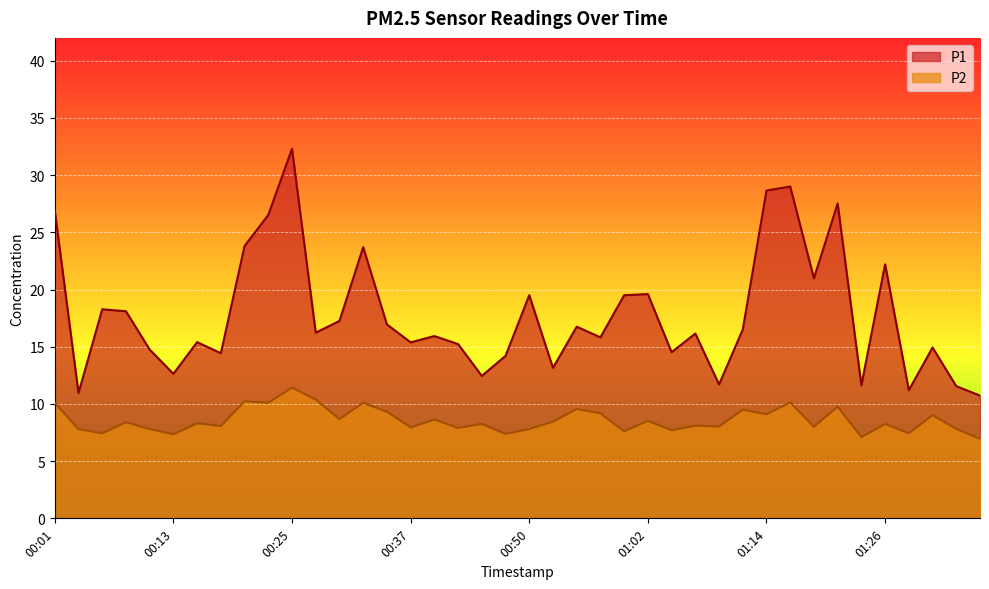

Where is P1 nearest to the value 21?

01:19